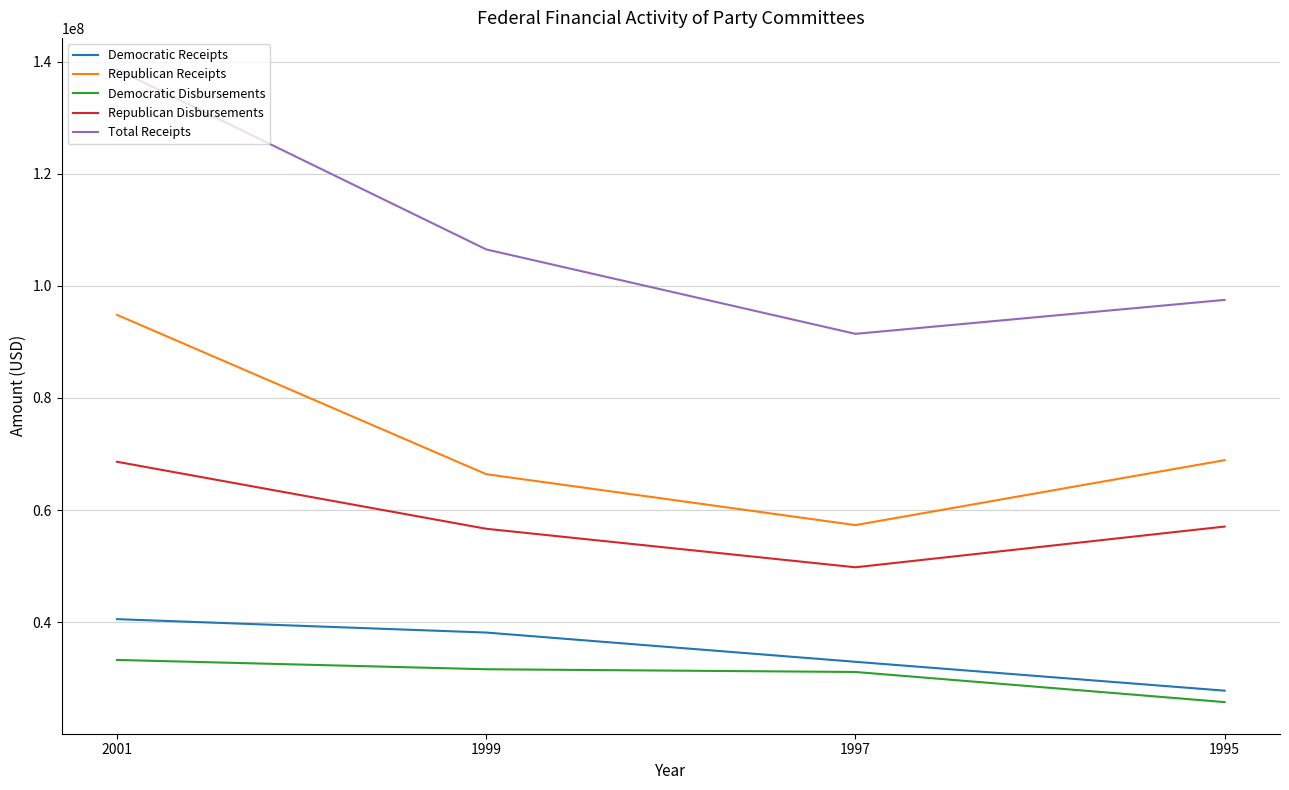

What is the difference between the second highest and minimum values in the Republican Disbursements series?

7266765.0